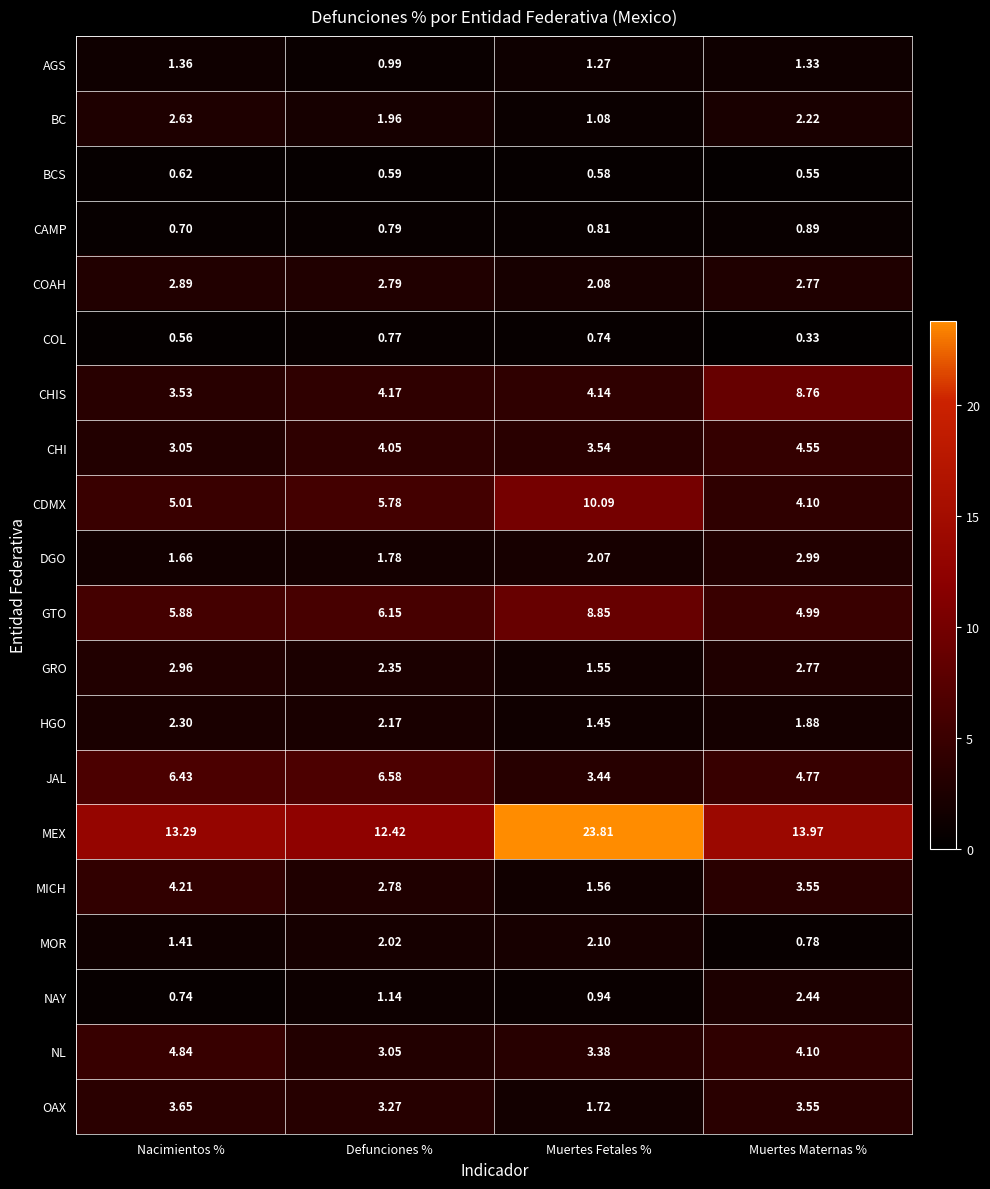

At which category does the chart reach its minimum across all series?

Muertes Maternas %